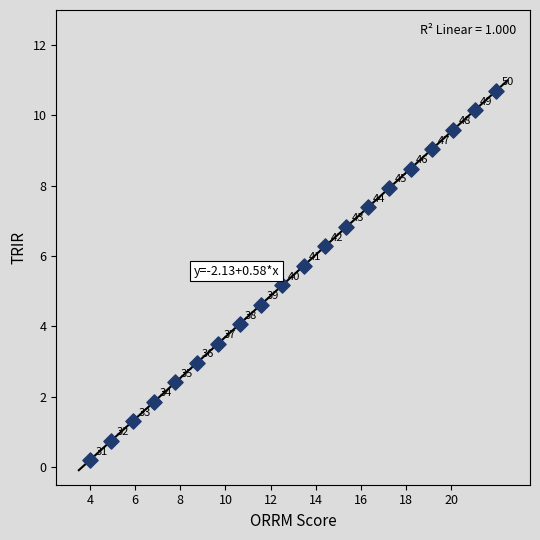

What Y value in the scatter plot is closest to 5?

5.2